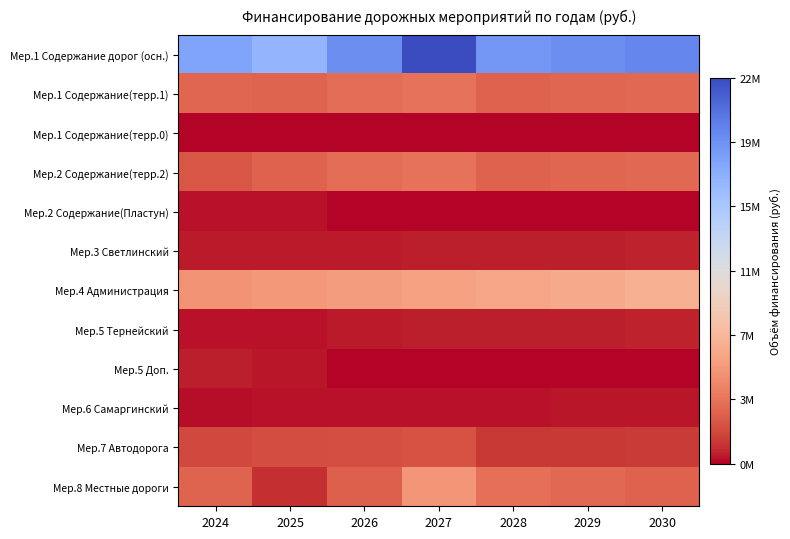

Which series has the largest total across all categories?

Мер.1 Содержание дорог (осн.)